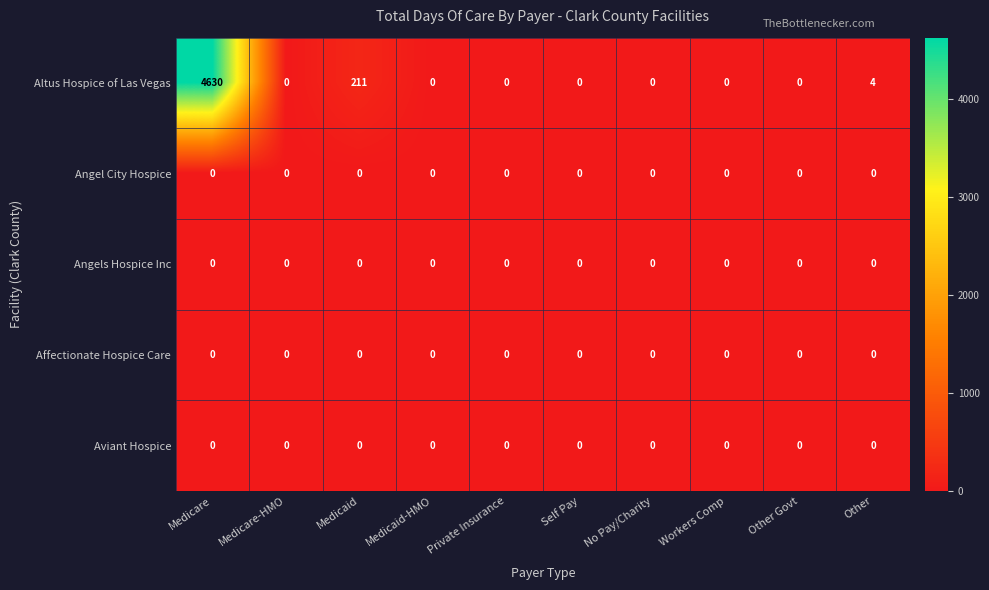

Which series has the largest range (max minus min)?

Altus Hospice of Las Vegas